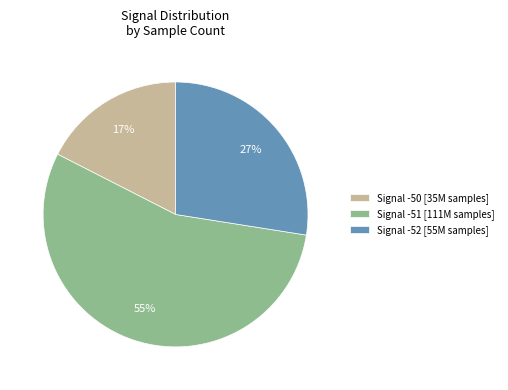

How many slices are in this pie chart?

3